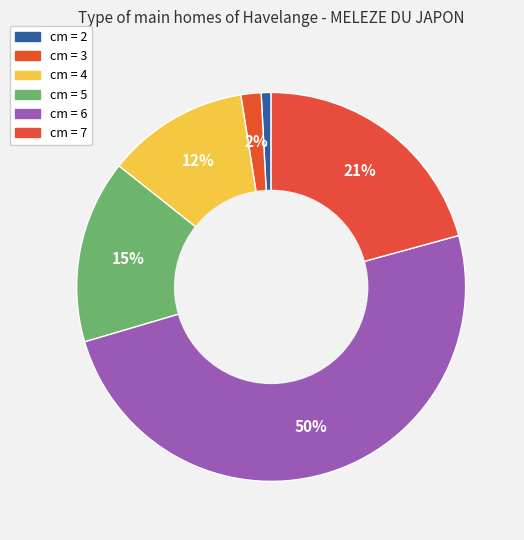

How many segments does this pie chart have?

6